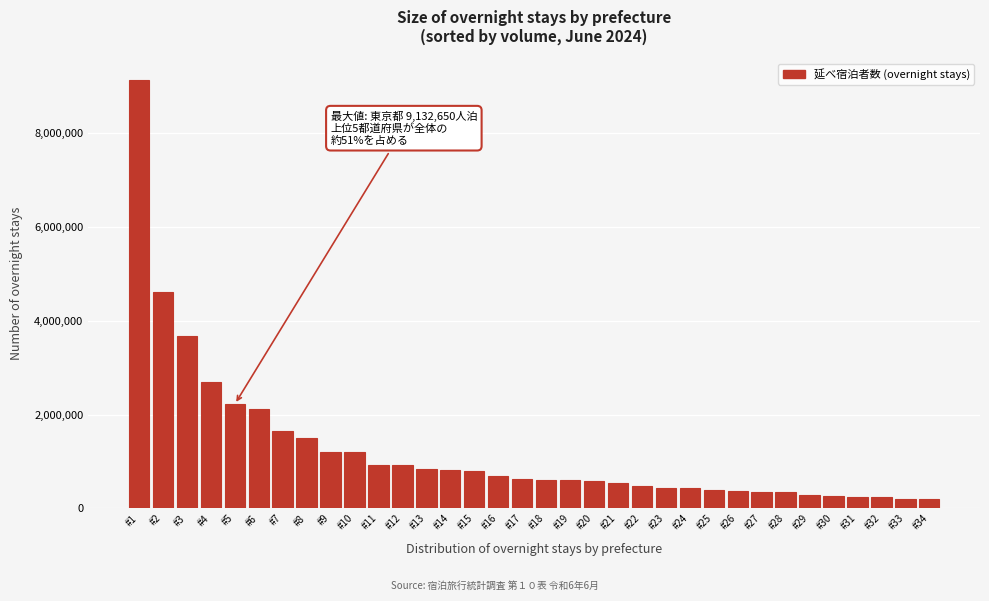

What is the value of the 19th bar from the left?

605530